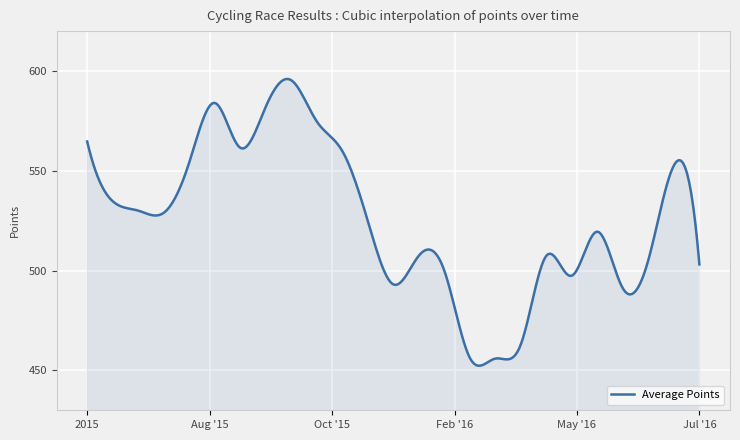

What is the smallest value displayed?

452.3